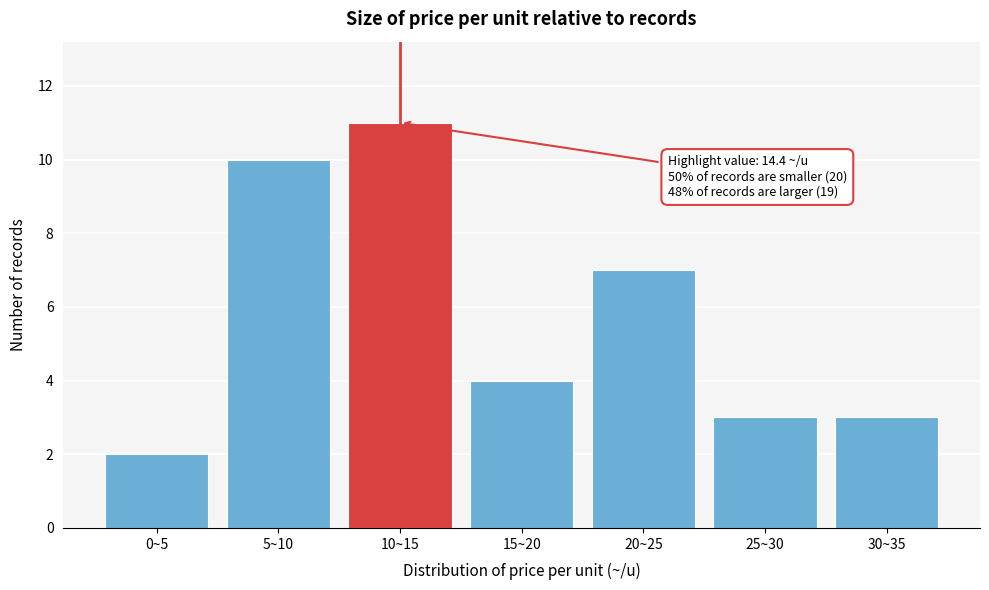

Reading left to right, extract all data points from this chart.

0~5=2	5~10=10	10~15=11	15~20=4	20~25=7	25~30=3	30~35=3